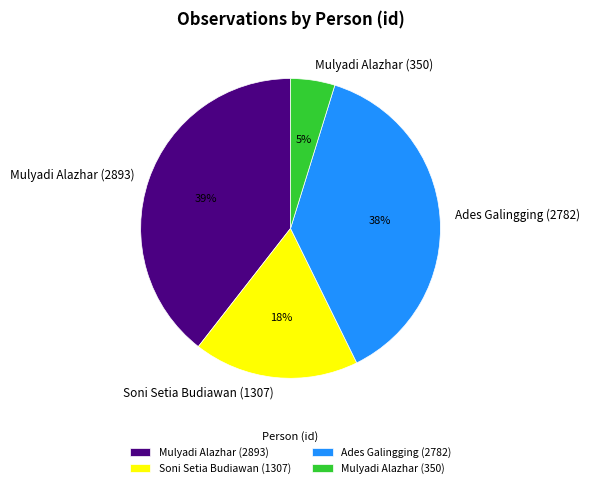

Is it true that Mulyadi Alazhar (350) is 5% of the pie?

True